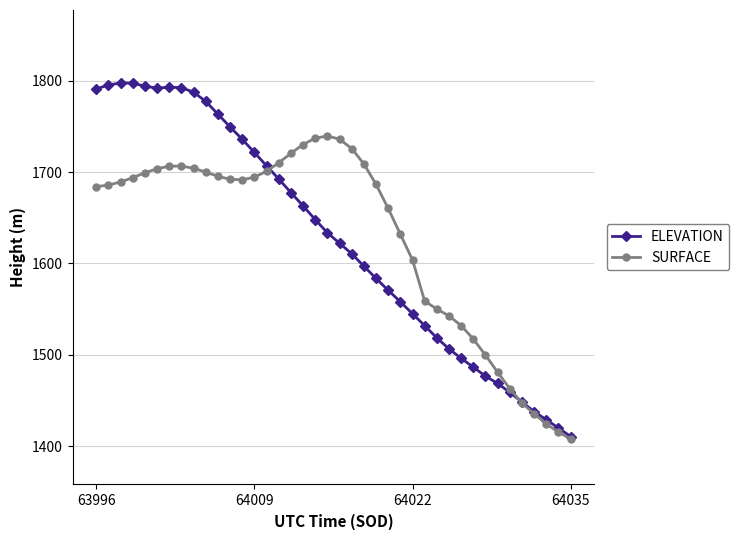

True or false: SURFACE has more than 0 interior local peaks.

True